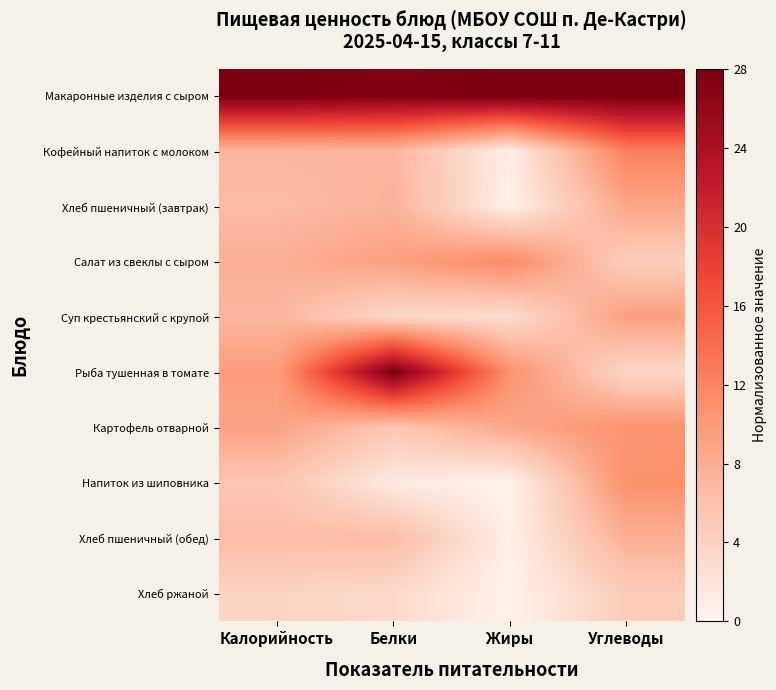

Rank the series by their maximum value, from lowest to highest.

Хлеб ржаной, Хлеб пшеничный (обед), Хлеб пшеничный (завтрак), Суп крестьянский с крупой, Картофель отварной, Напиток из шиповника, Салат из свеклы с сыром, Кофейный напиток с молоком, Макаронные изделия с сыром, Рыба тушенная в томате